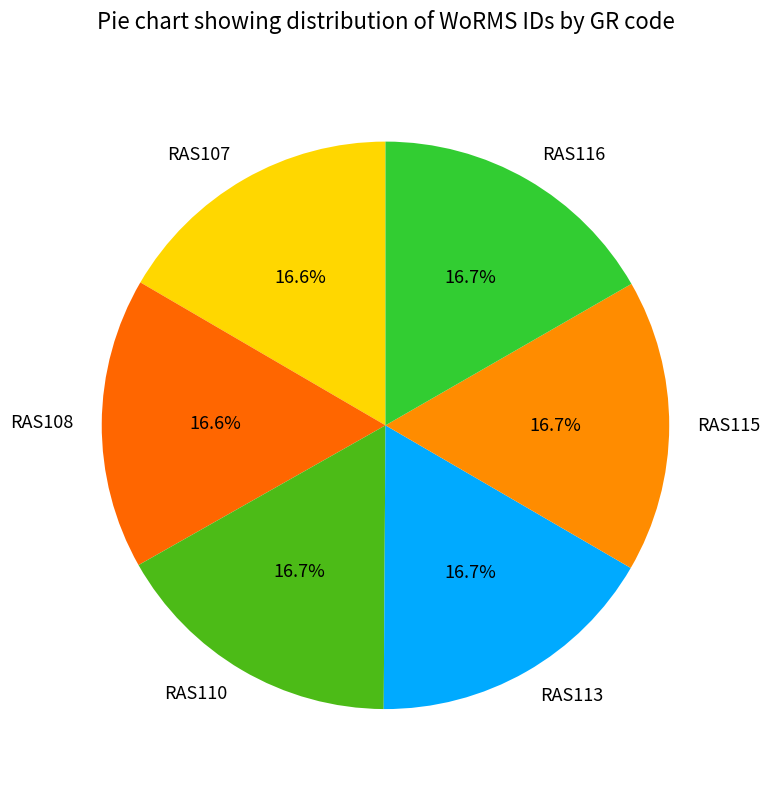

To the nearest percent, what is the combined percentage of RAS116 and RAS115?

33%